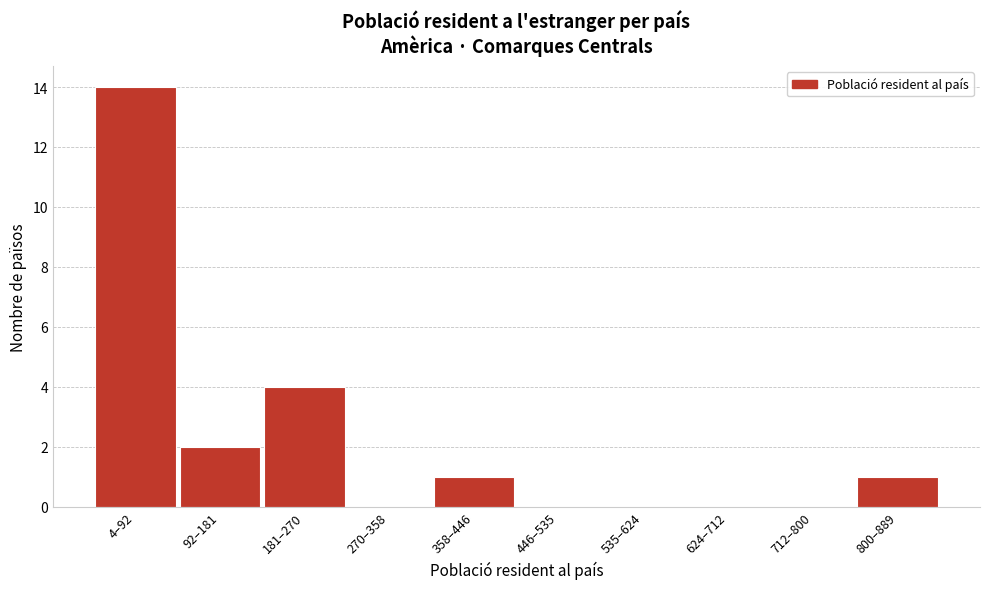

Reading right to left, what are all the values shown in this chart?

800–889=1	712–800=0	624–712=0	535–624=0	446–535=0	358–446=1	270–358=0	181–270=4	92–181=2	4–92=14